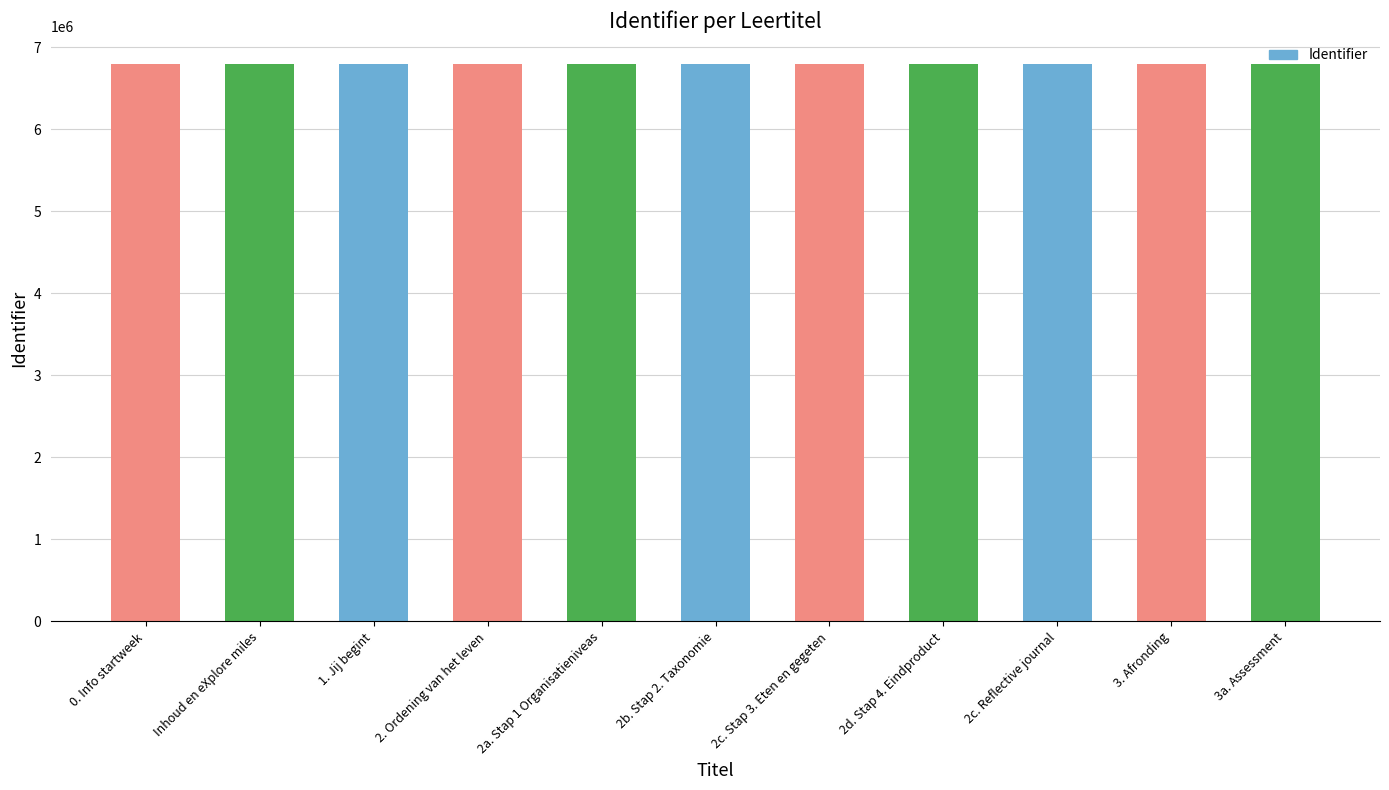

Reading left to right, extract all data points from this chart.

0. Info startweek=6798208	Inhoud en eXplore miles=6798210	1. Jij begint=6798214	2. Ordening van het leven=6798217	2a. Stap 1 Organisatieniveas=6798218	2b. Stap 2. Taxonomie=6798220	2c. Stap 3. Eten en gegeten=6798887	2d. Stap 4. Eindproduct=6798895	2c. Reflective journal=6798222	3. Afronding=6798224	3a. Assessment=6798225